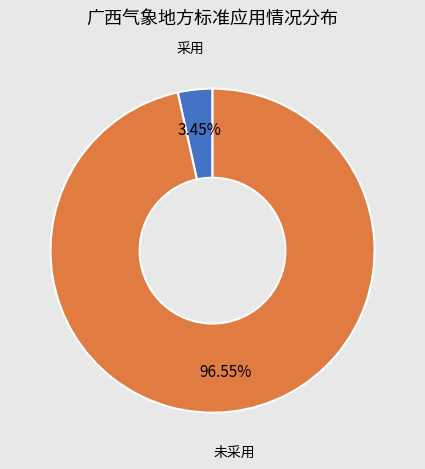

Which slice is the smallest?

采用